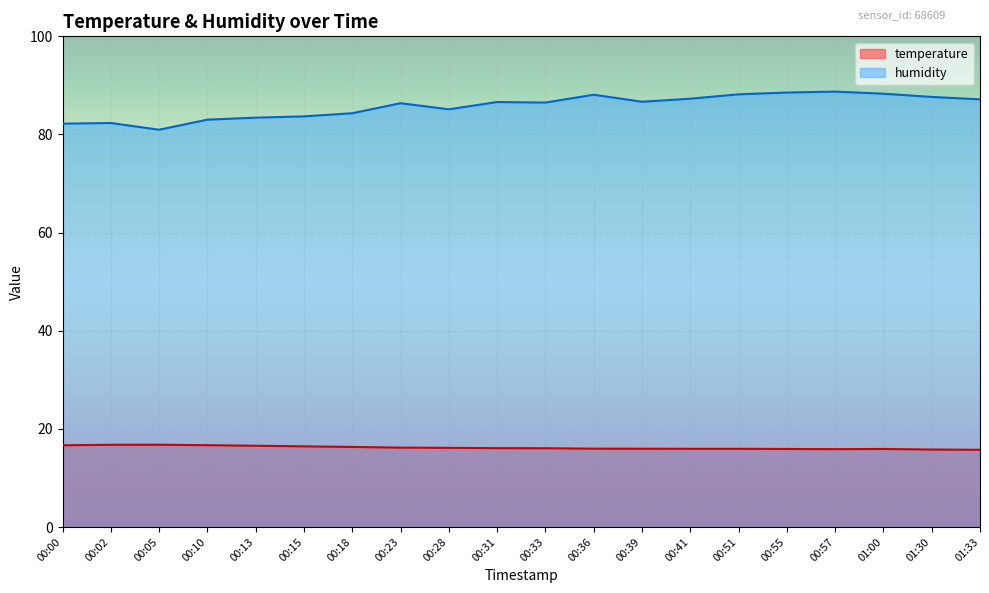

What is the difference between the highest and lowest values at 01:00?

72.4